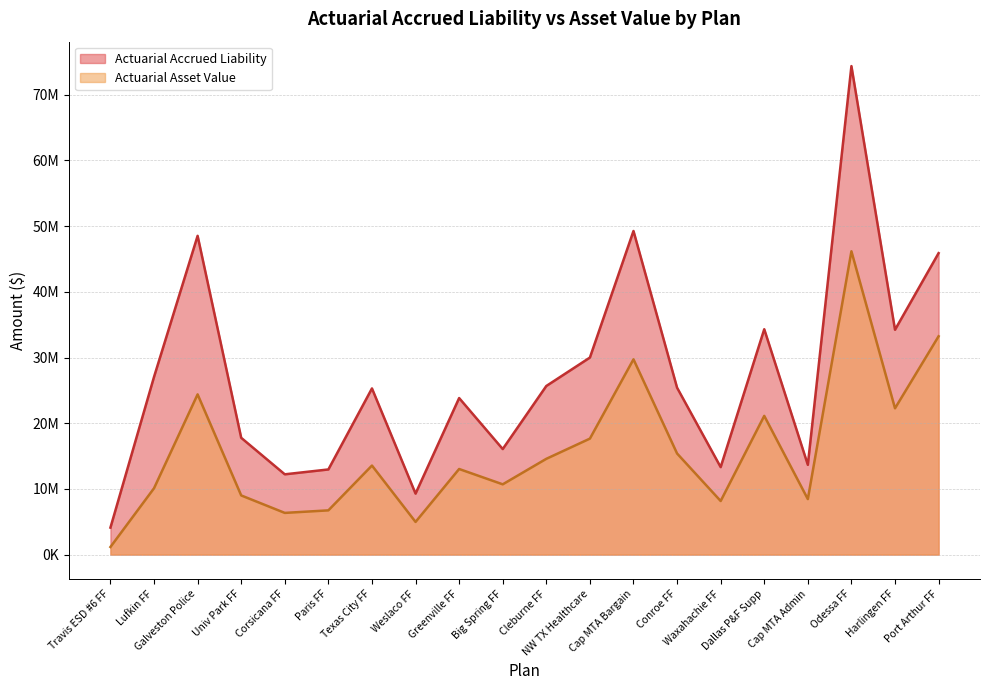

Rank the series by their maximum value, from lowest to highest.

Actuarial Asset Value, Actuarial Accrued Liability